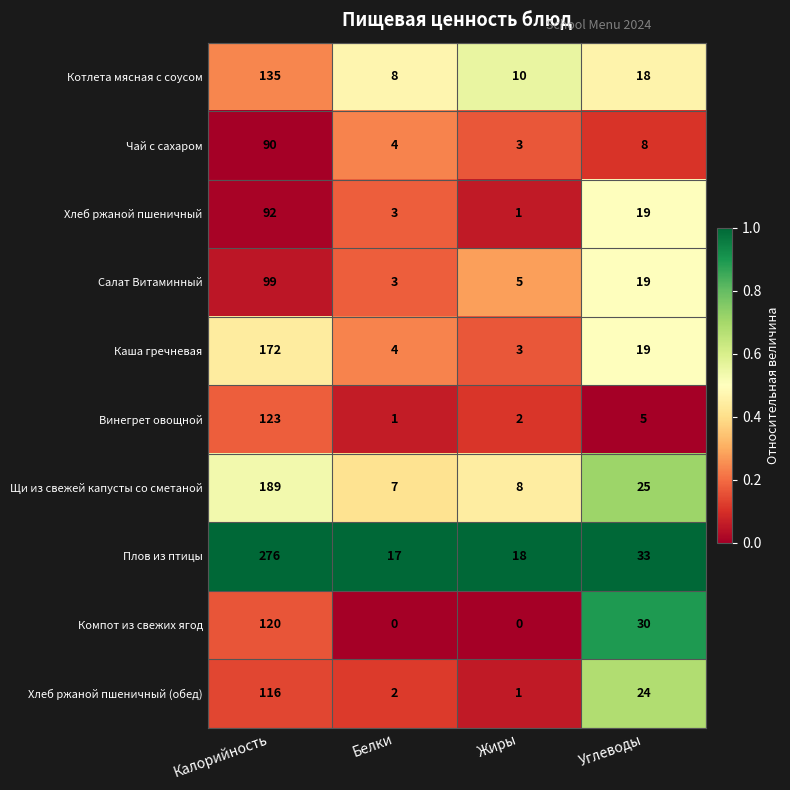

Count the number of data series in this chart.

10